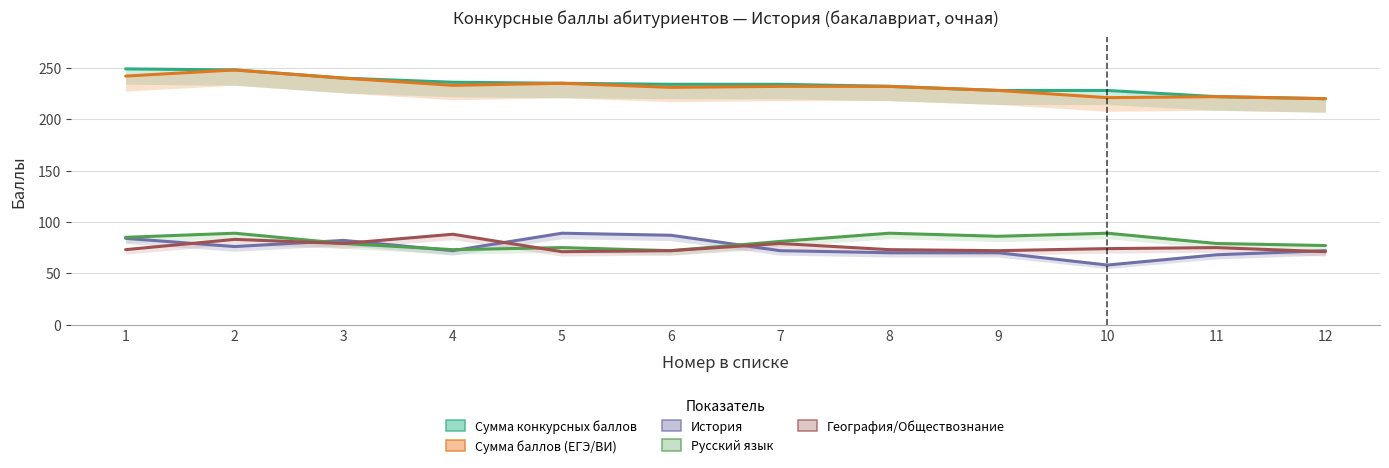

Reading right to left, list all the values displayed in this chart.

Сумма конкурсных баллов: 12=220	11=222	10=228	9=228	8=232	7=234	6=234	5=235	4=236	3=240	2=248	1=249
Сумма баллов (ЕГЭ/ВИ): 12=220	11=222	10=221	9=228	8=232	7=232	6=231	5=235	4=233	3=240	2=248	1=242
История: 12=72	11=68	10=58	9=70	8=70	7=72	6=87	5=89	4=72	3=82	2=76	1=84
Русский язык: 12=77	11=79	10=89	9=86	8=89	7=81	6=72	5=75	4=73	3=79	2=89	1=85
География/Обществознание: 12=71	11=75	10=74	9=72	8=73	7=79	6=72	5=71	4=88	3=79	2=83	1=73